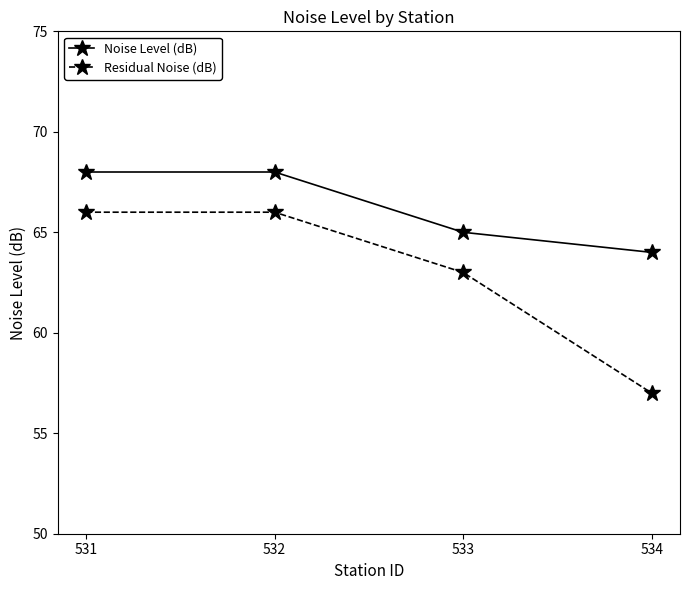

Rank the series by their average value, from highest to lowest.

Noise Level (dB), Residual Noise (dB)